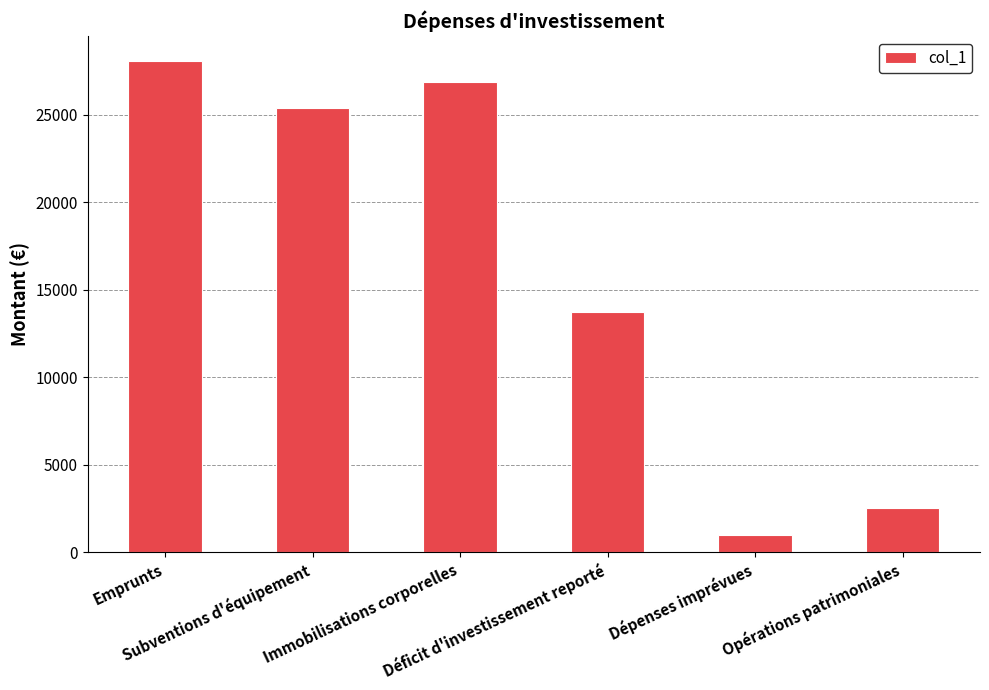

What is the greatest value displayed?

28100